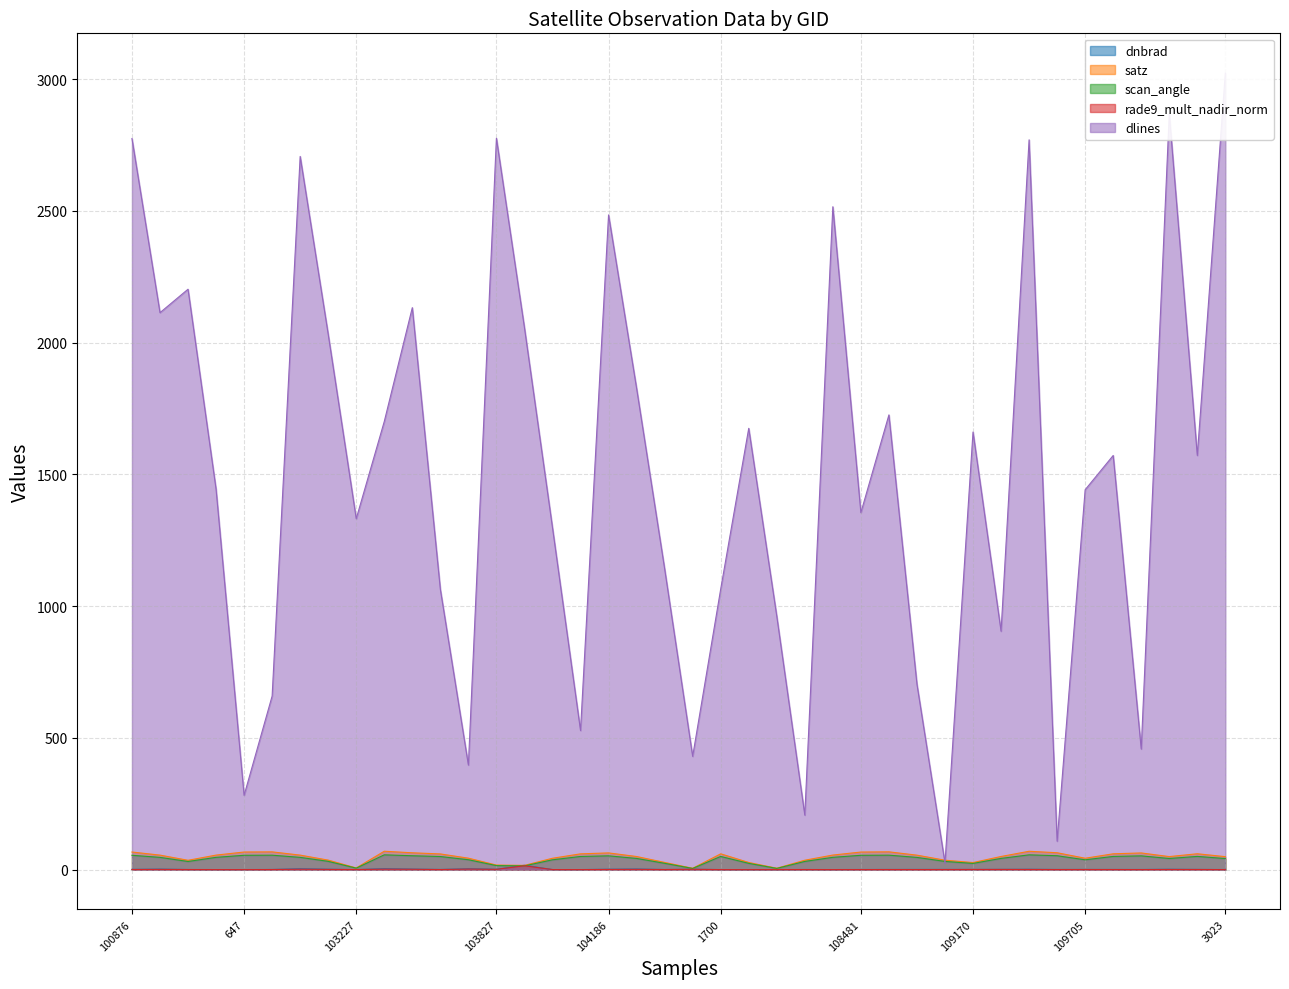

Reading right to left, list all the values displayed in this chart.

dnbrad: 3023=0.5	114275=0.9	110583=1.6	2384=0.7	110398=0.7	109705=0.8	2168=0.7	109357=1.6	2114=1.1	109170=0.7	2006=0.9	1961=0.9	108645=0.7	108481=0.6	108468=0.4	1880=0.5	1835=0.3	107945=0.3	1700=0.3	1196=1.5	104422=0.5	104304=2.6	104186=1.7	1070=0.3	104062=0.4	103946=16.8	103827=1.6	926=3.5	103592=0.8	103583=2.3	103474=3.9	103227=0.3	103109=1.7	102989=3.6	665=0.7	647=0.4	102861=0.4	102741=0.6	101003=2.2	100876=1.1
satz: 3023=49.4	114275=60.4	110583=49.6	2384=63.4	110398=60.2	109705=43.4	2168=64.2	109357=69.8	2114=50.0	109170=27.0	2006=35.9	1961=55.0	108645=67.7	108481=66.9	108468=55.4	1880=35.8	1835=5.4	107945=27.3	1700=60.1	1196=5.2	104422=27.4	104304=49.9	104186=63.6	1070=60.1	104062=43.3	103946=16.3	103827=17.4	926=43.6	103592=59.7	103583=64.0	103474=69.9	103227=6.5	103109=36.2	102989=55.2	665=67.6	647=67.0	102861=55.3	102741=35.5	101003=55.2	100876=67.0
scan_angle: 3023=42.2	114275=50.3	110583=42.4	2384=52.4	110398=50.2	109705=37.5	2168=52.9	109357=56.2	2114=42.7	109170=23.7	2006=31.3	1961=46.5	108645=55.0	108481=54.5	108468=46.8	1880=31.2	1835=4.8	107945=23.9	1700=50.2	1196=4.6	104422=24.1	104304=42.6	104186=52.5	1070=50.1	104062=37.4	103946=14.4	103827=15.4	926=37.7	103592=49.9	103583=52.8	103474=56.3	103227=5.7	103109=31.5	102989=46.7	665=54.9	647=54.6	102861=46.7	102741=31.0	101003=46.7	100876=54.6
rade9_mult_nadir_norm: 3023=0.2	114275=0.6	110583=0.7	2384=0.3	110398=0.5	109705=0.5	2168=0.5	109357=0.8	2114=0.9	109170=0.7	2006=0.5	1961=0.4	108645=0.5	108481=0.3	108468=0.2	1880=0.5	1835=0.3	107945=0.2	1700=0.2	1196=1.4	104422=0.4	104304=1.2	104186=0.8	1070=0.2	104062=0.3	103946=14.8	103827=1.2	926=2.3	103592=0.4	103583=1.5	103474=1.9	103227=0.3	103109=0.9	102989=1.7	665=0.5	647=0.2	102861=0.2	102741=0.5	101003=1.1	100876=0.5
dlines: 3023=3023.0	114275=1572.0	110583=2868.0	2384=458.0	110398=1572.0	109705=1442.0	2168=108.0	109357=2770.0	2114=905.0	109170=1661.0	2006=25.0	1961=704.0	108645=1726.0	108481=1355.0	108468=2516.0	1880=207.0	1835=962.0	107945=1675.0	1700=1065.0	1196=430.0	104422=1142.0	104304=1827.0	104186=2485.0	1070=528.0	104062=1298.0	103946=2057.0	103827=2776.0	926=397.0	103592=1064.0	103583=2133.0	103474=1701.0	103227=1332.0	103109=2032.0	102989=2707.0	665=659.0	647=282.0	102861=1444.0	102741=2203.0	101003=2114.0	100876=2775.0